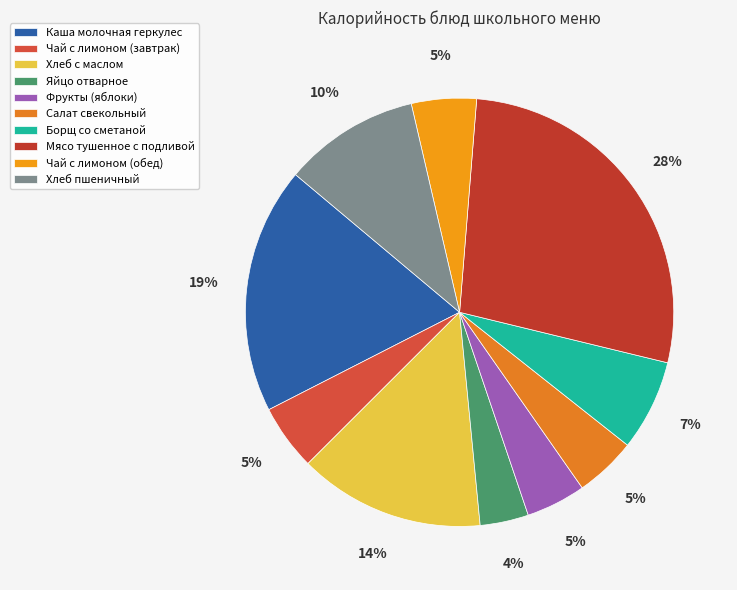

To the nearest percent, what is the difference between the largest and smallest slice percentages?

24%